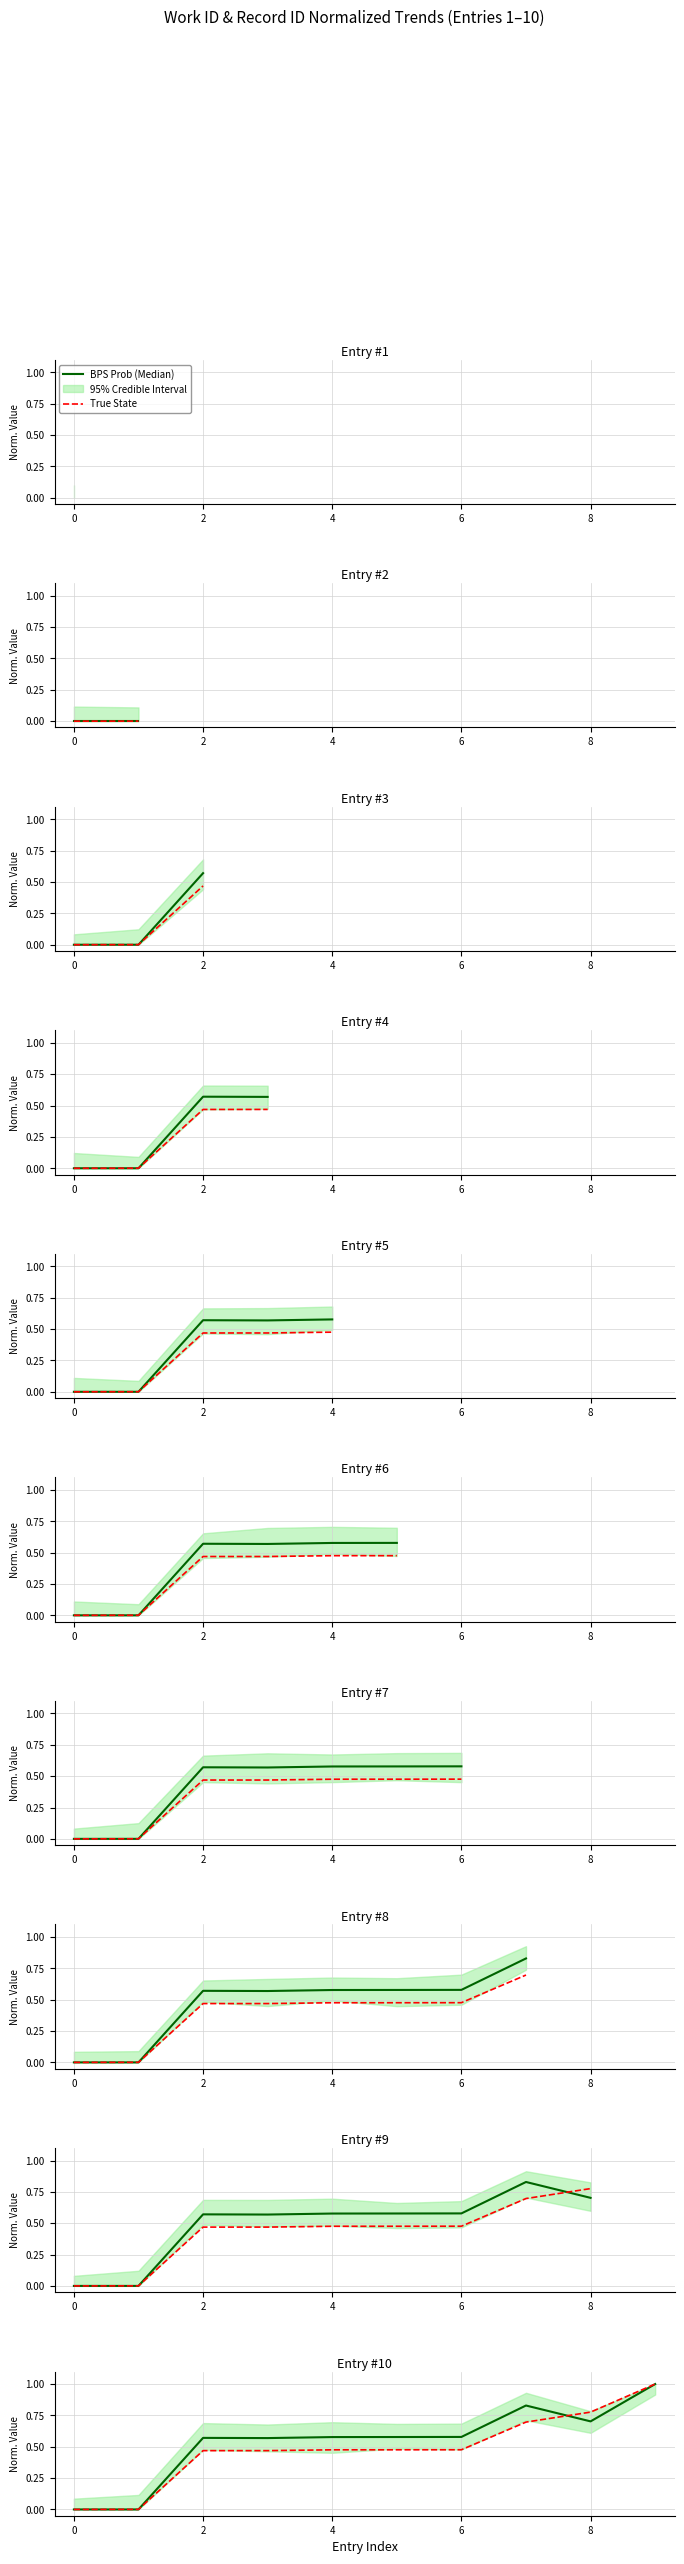

Which series has the widest spread of values?

BPS Prob (Median)